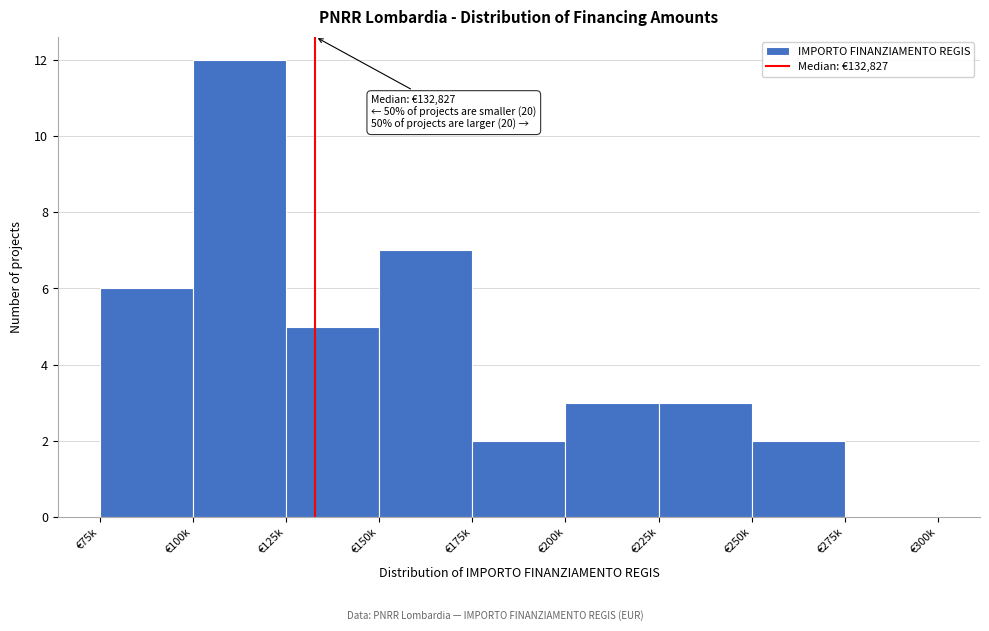

Reading left to right, transcribe all the data shown in this chart.

€75k=6	€100k=12	€125k=5	€150k=7	€175k=2	€200k=3	€225k=3	€250k=2	€275k=0